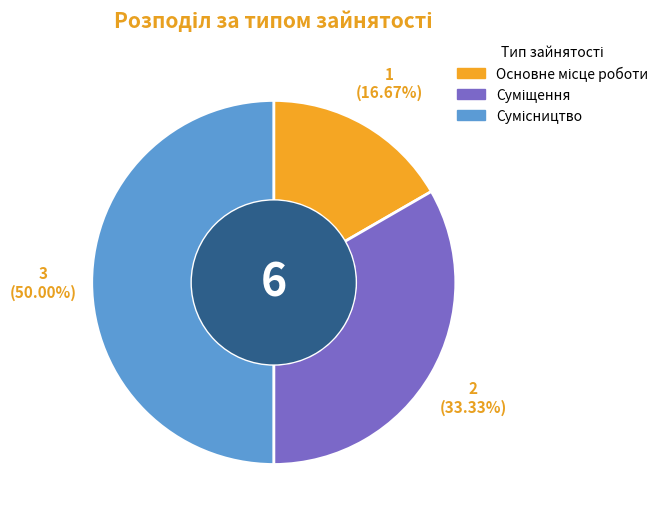

What percentage is the Суміщення slice, to the nearest percent?

33%